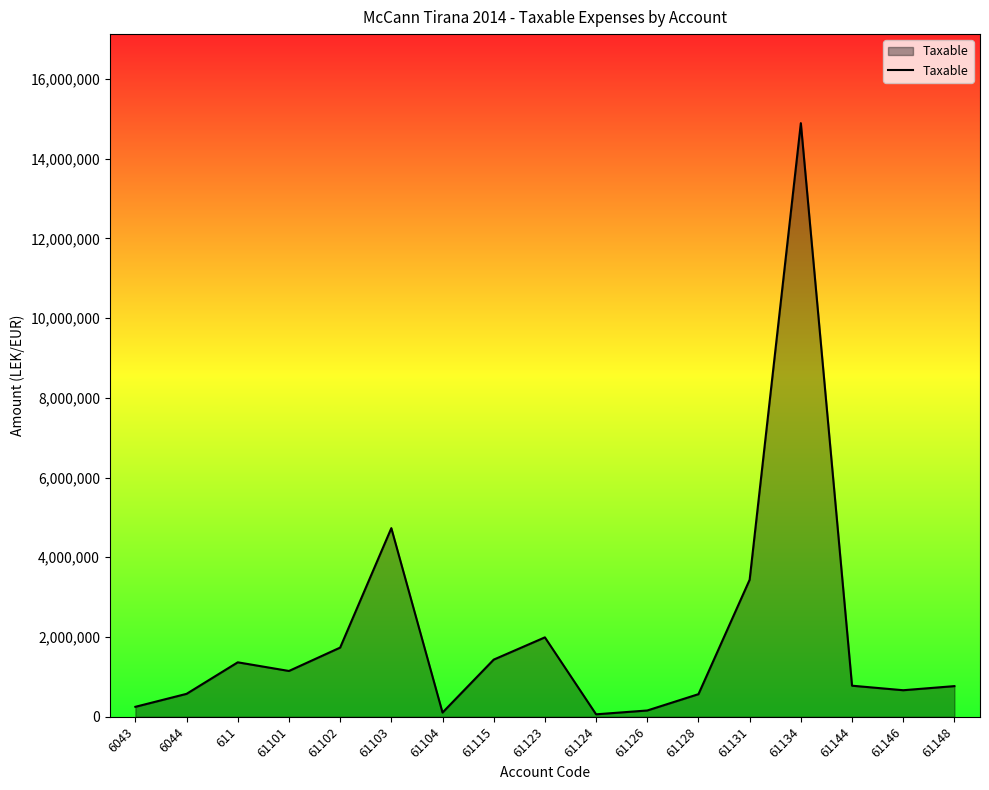

What is the sum of all values?

34666370.4